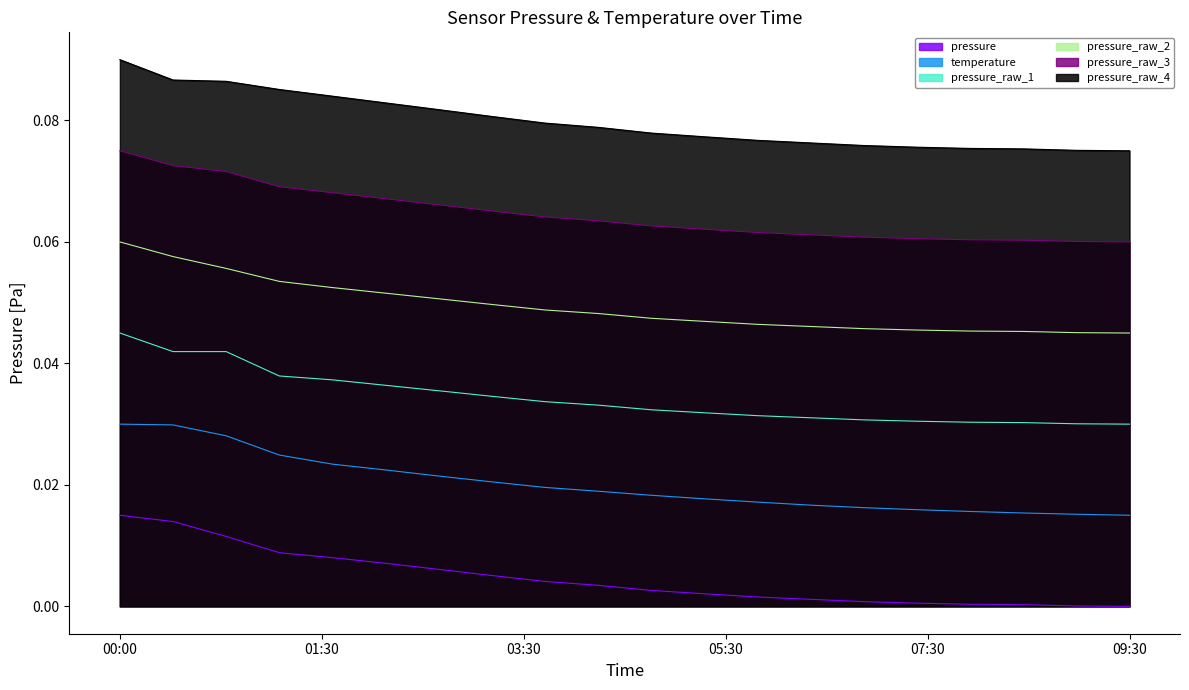

True or false: pressure_raw_1 and pressure cross at least once.

False